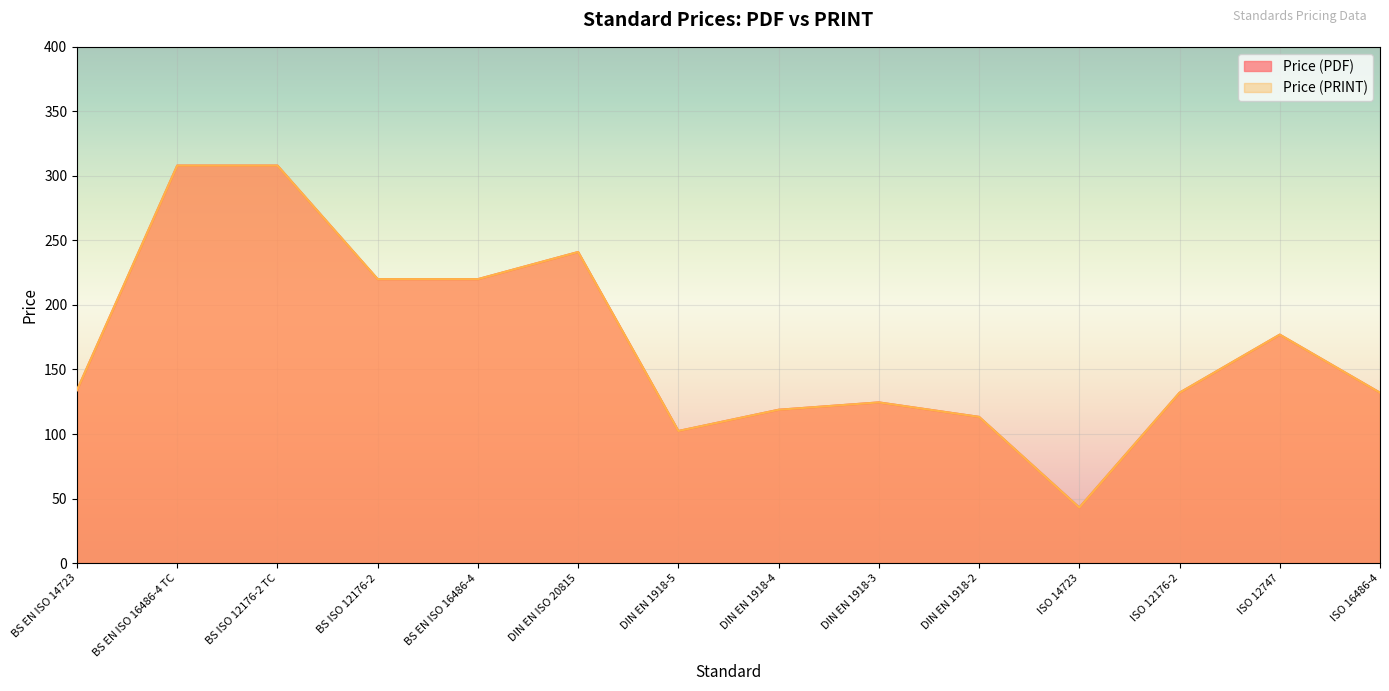

Where is the first local minimum for Price (PRINT)?

DIN EN 1918-5